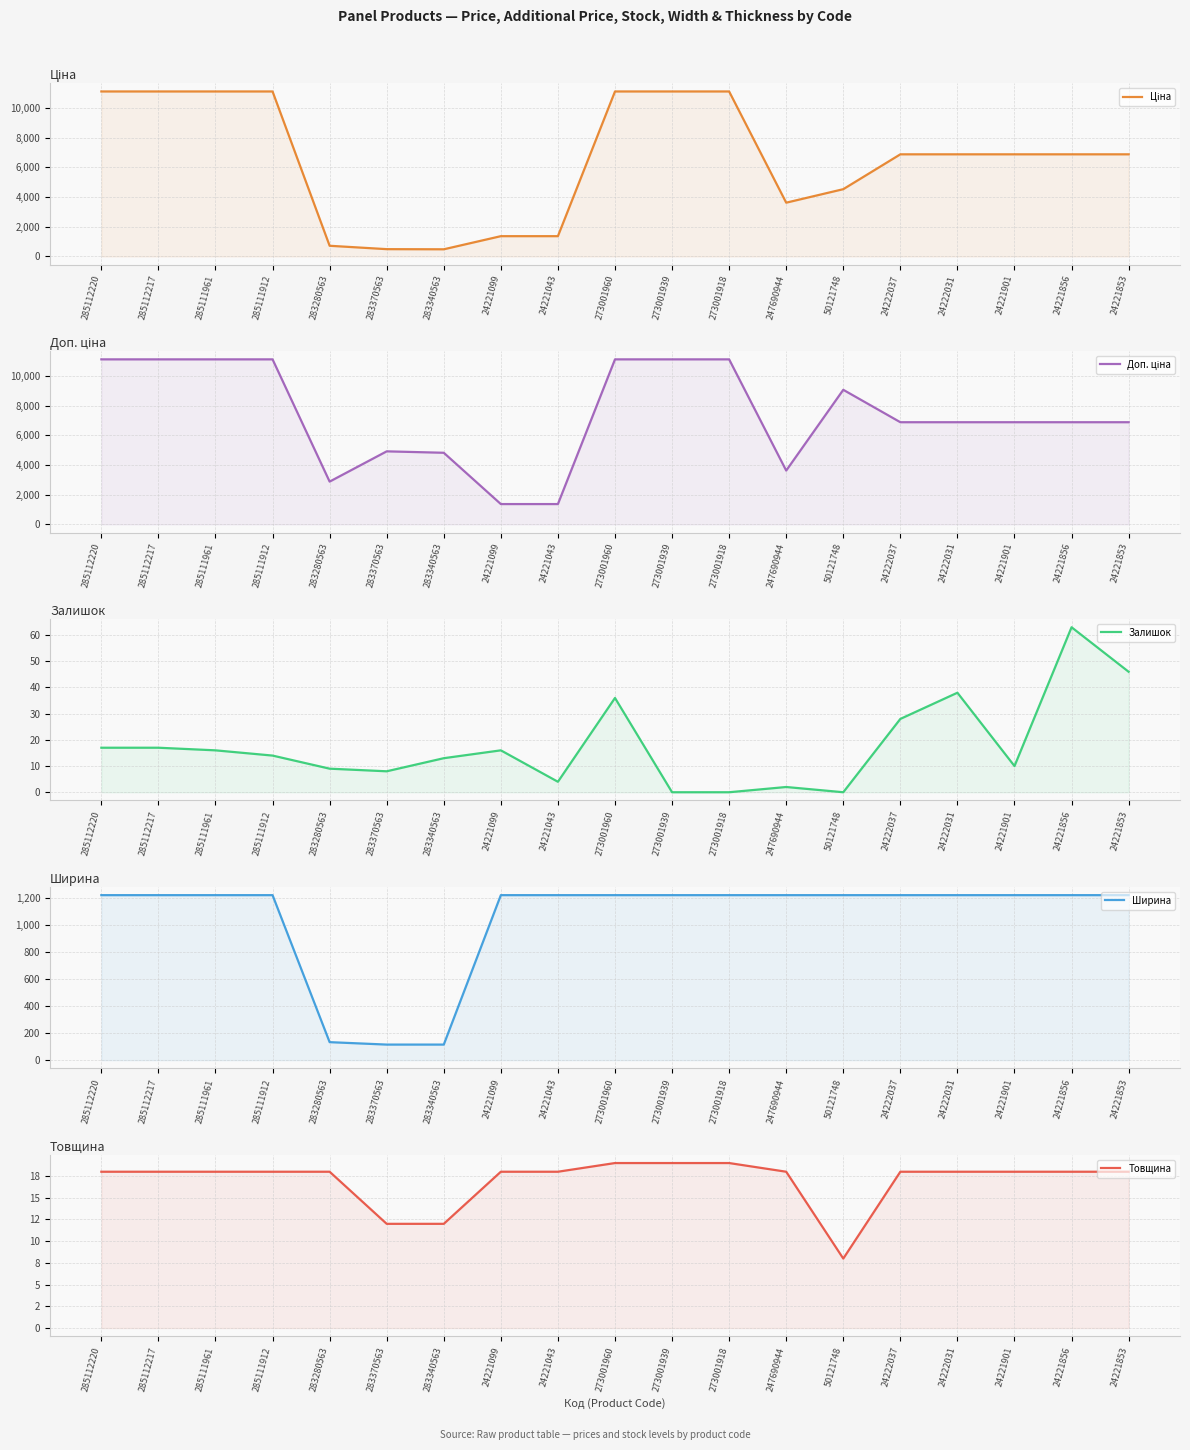

Read the Доп. ціна value at 273001960.

11113.6